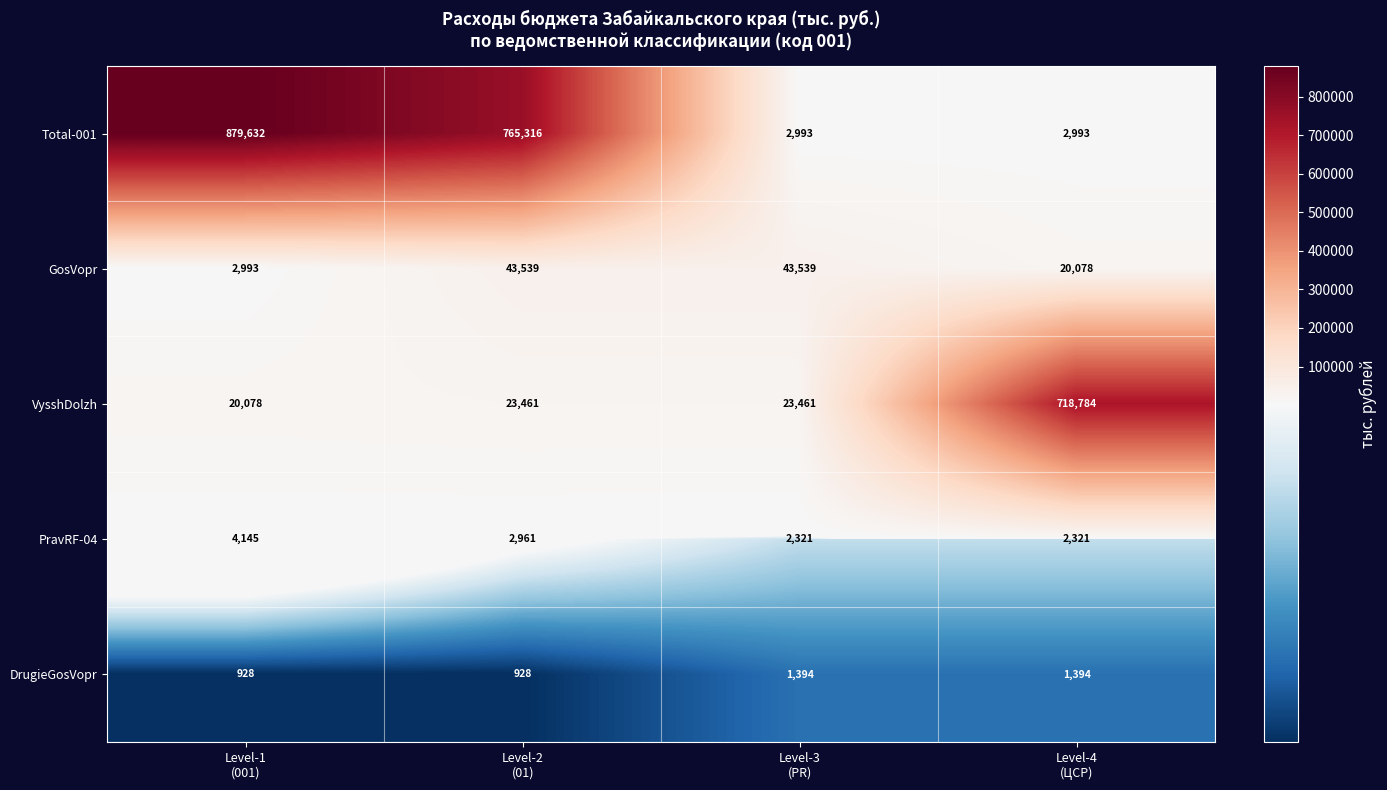

Reading right to left, transcribe all the data shown in this chart.

Total-001: 2993	2993	765316	879632
GosVopr: 20078	43539	43539	2993
VysshDolzh: 718784	23461	23461	20078
PravRF-04: 2321	2321	2961	4145
DrugieGosVopr: 1394	1394	928	928